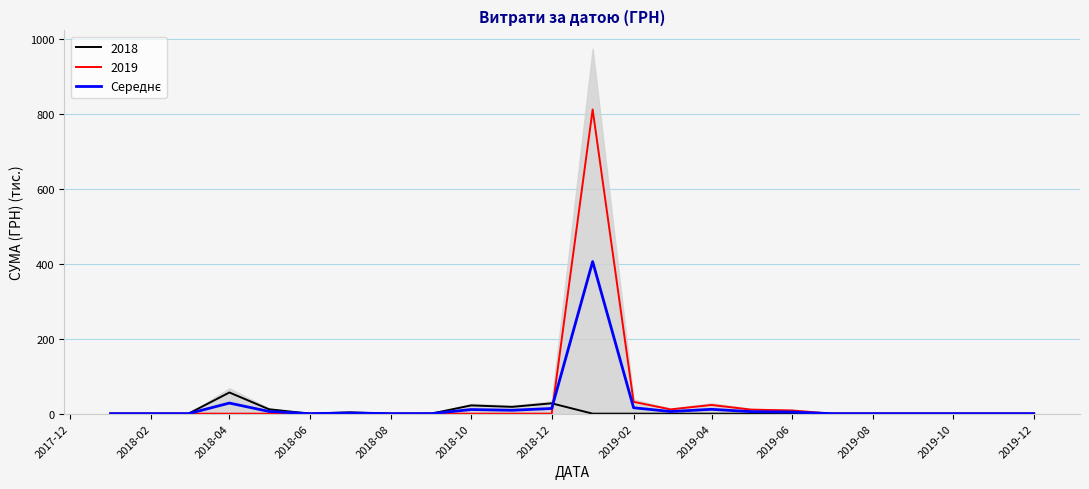

How many points are lower than both their immediate neighbors (excluding endpoints)?

4